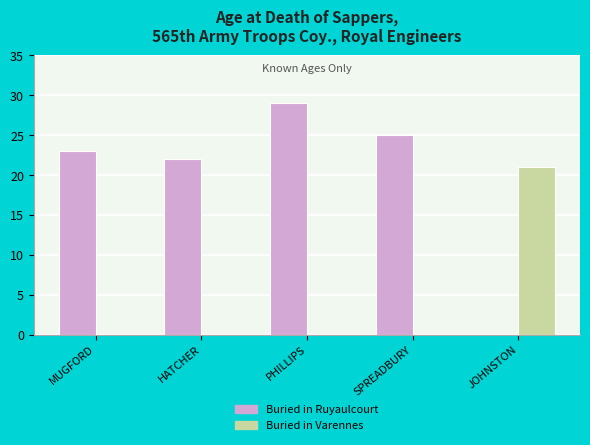

Reading left to right, list all the values displayed in this chart.

Buried in Ruyaulcourt: 23	22	29	25	0
Buried in Varennes: 0	0	0	0	21